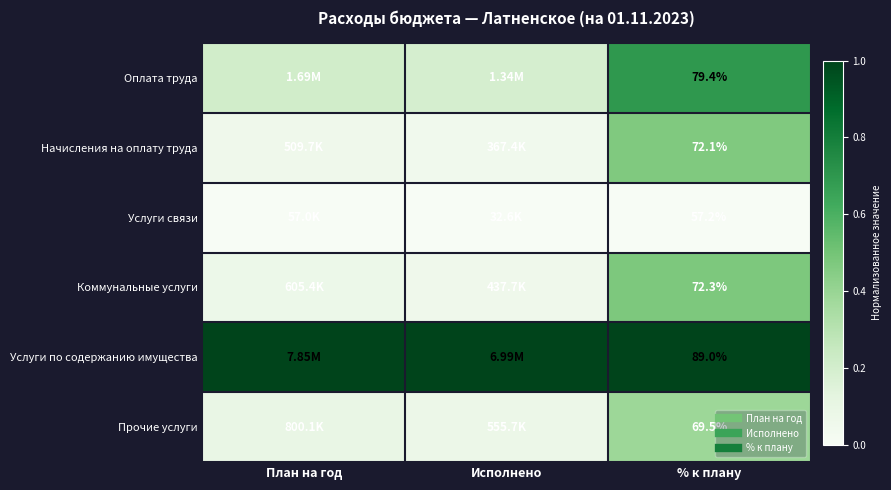

How many categories are shown in the chart?

3